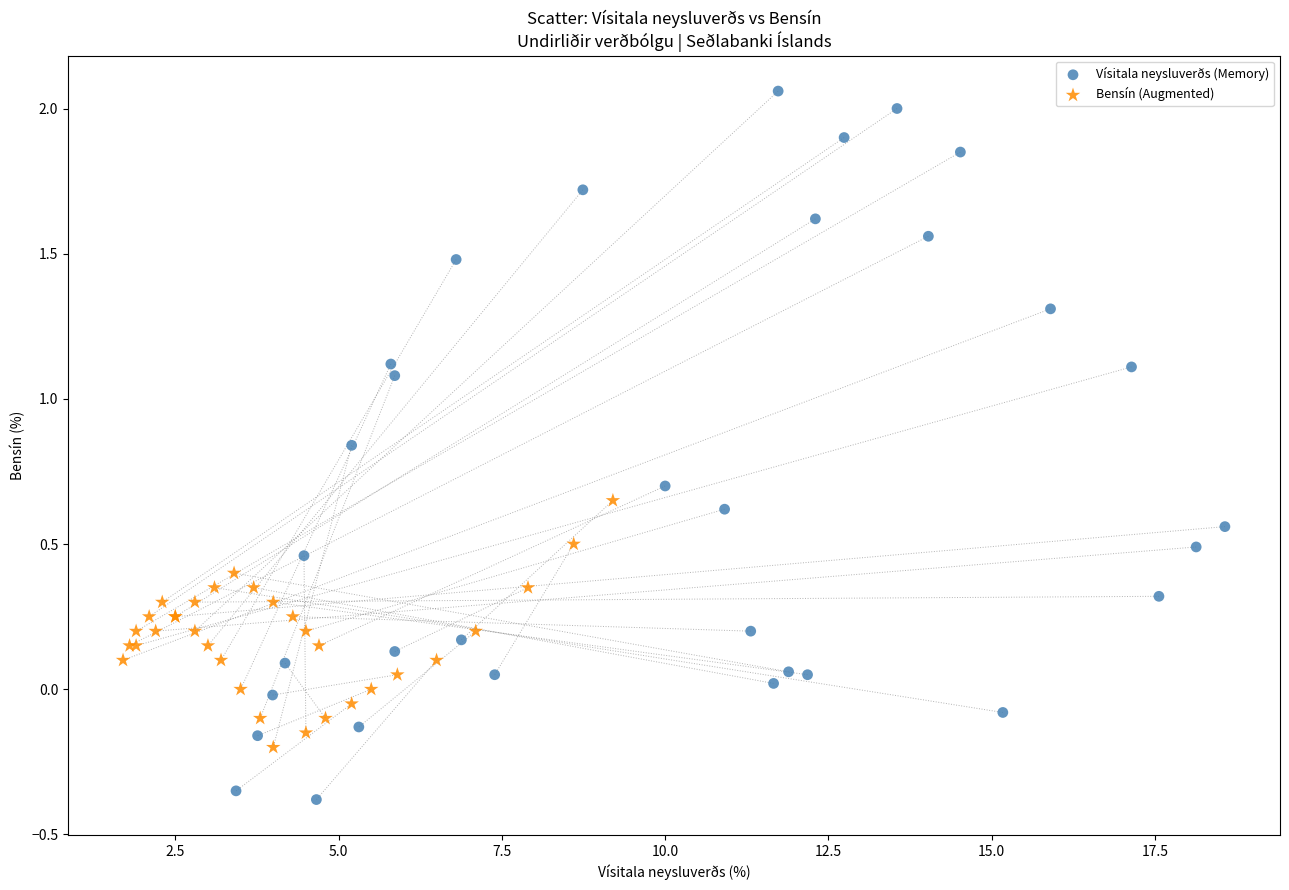

Which series reaches the maximum Y coordinate?

Vísitala neysluverðs (Memory)